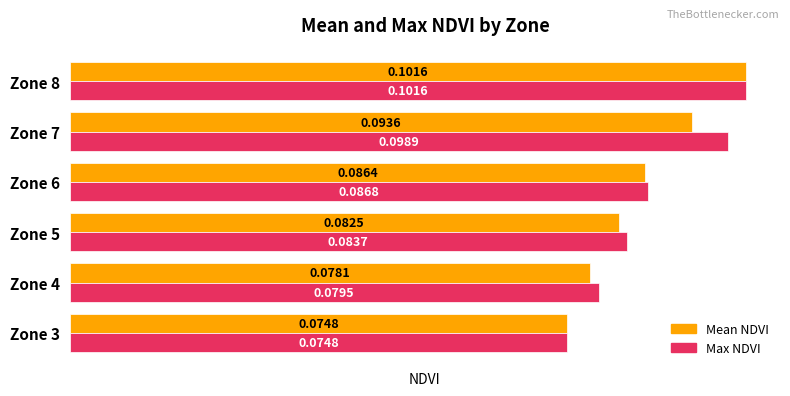

Which series has the largest total across all categories?

Max NDVI